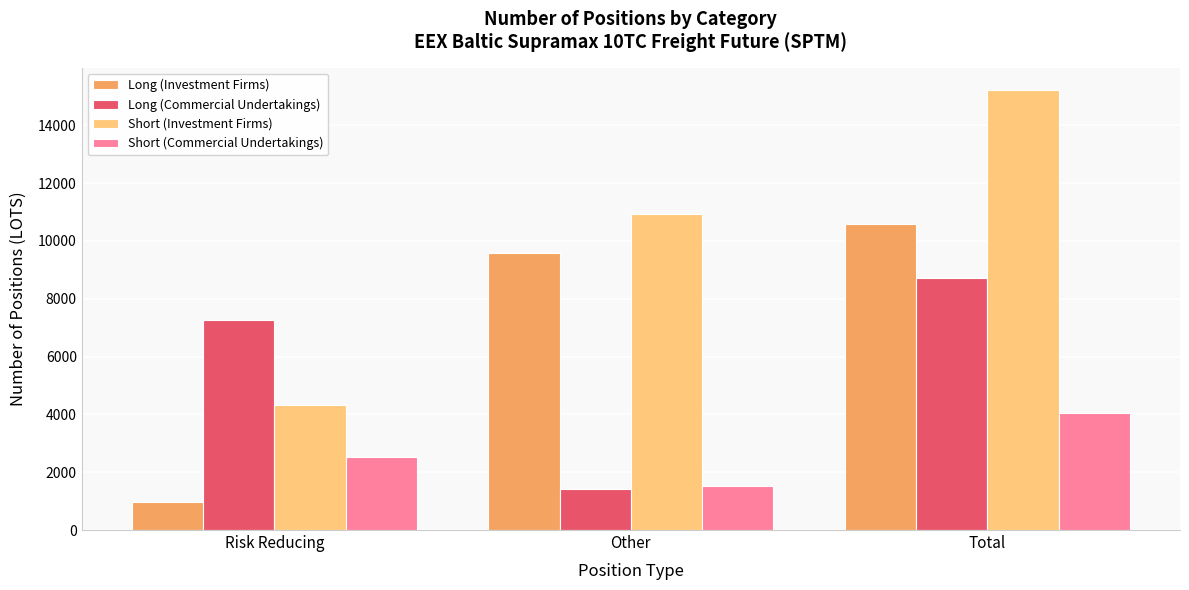

The Short (Commercial Undertakings) series shows 2530.0 at Risk Reducing. True or false?

True